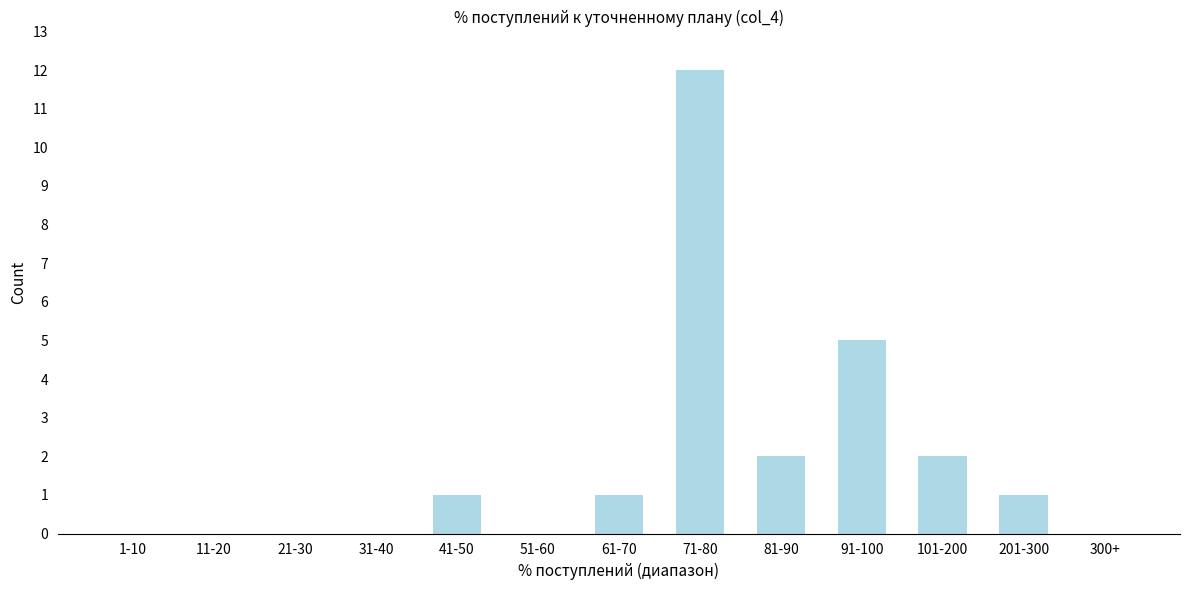

Reading left to right, extract all data points from this chart.

1-10=0	11-20=0	21-30=0	31-40=0	41-50=1	51-60=0	61-70=1	71-80=12	81-90=2	91-100=5	101-200=2	201-300=1